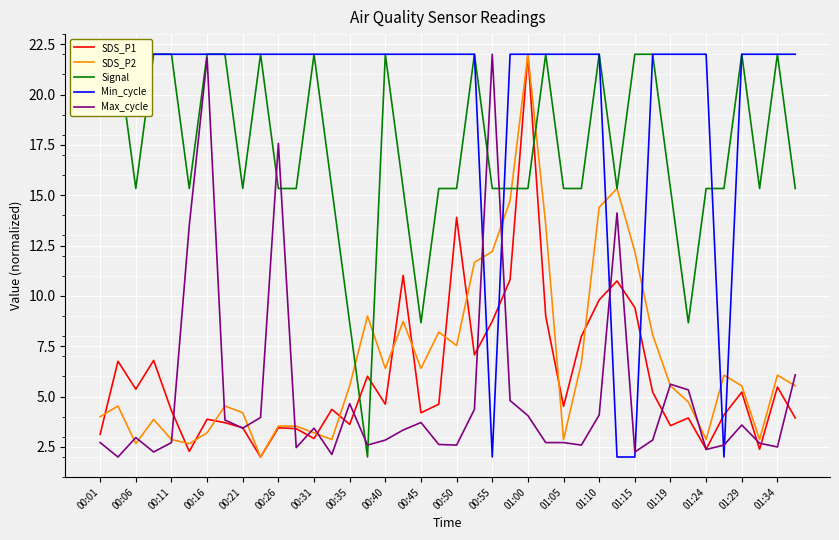

What is the highest value of the SDS_P1 series?

22.0